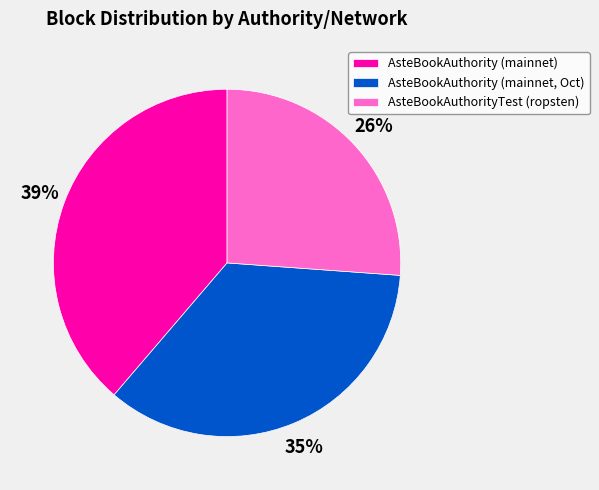

To the nearest percent, what is the difference between the largest and smallest slice percentages?

13%